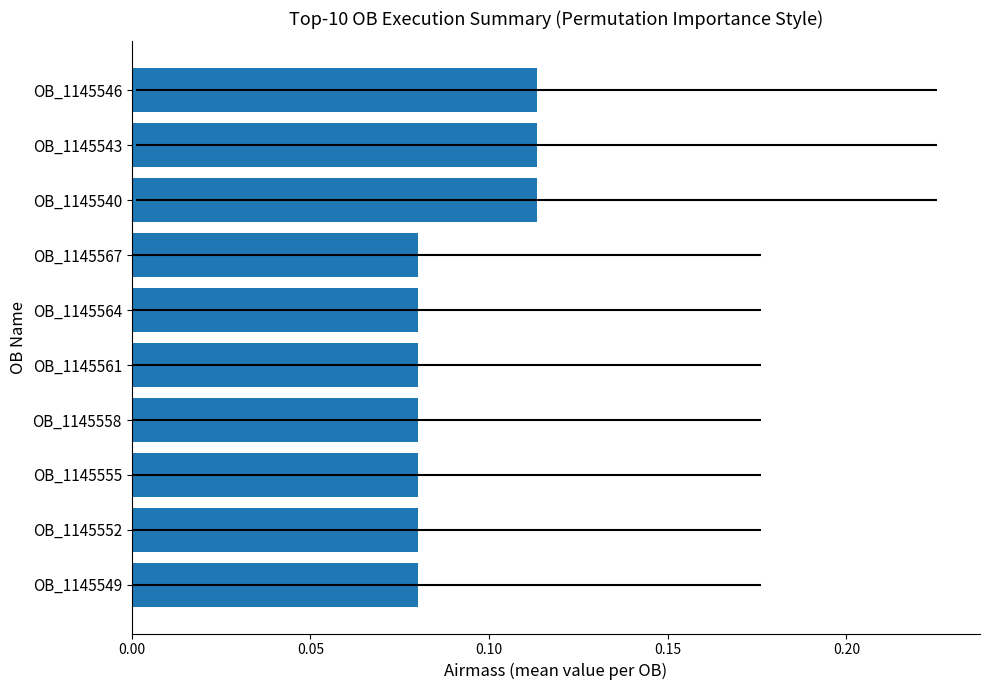

True or false: the data shows 0.0 at OB_1145555.

False